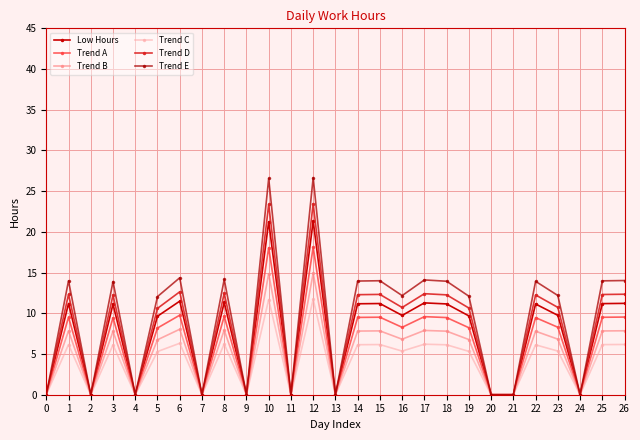

What is the spread (max minus min) of values at 8?

7.9